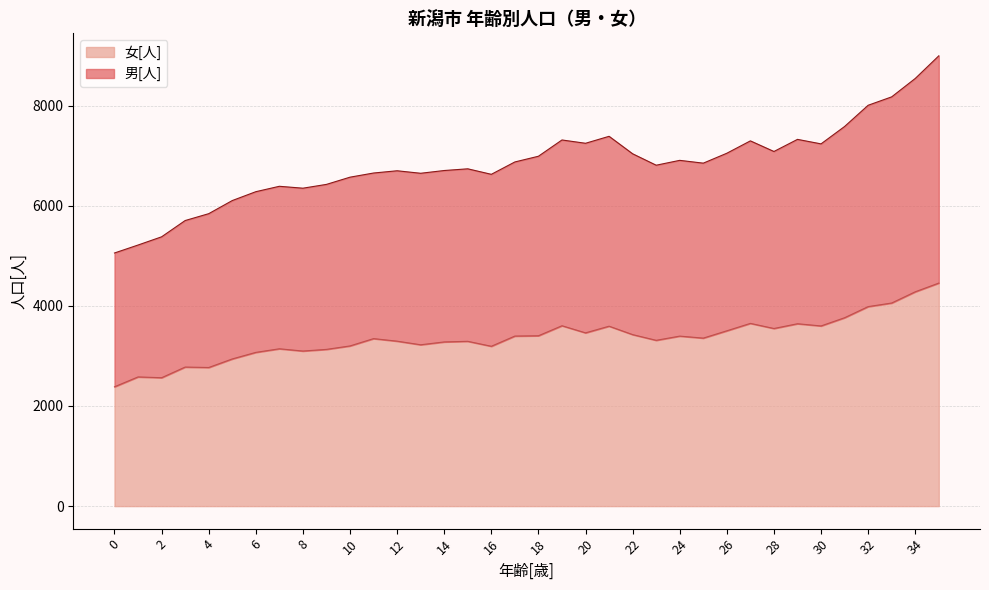

Where is the first local maximum for 男[人]?

7